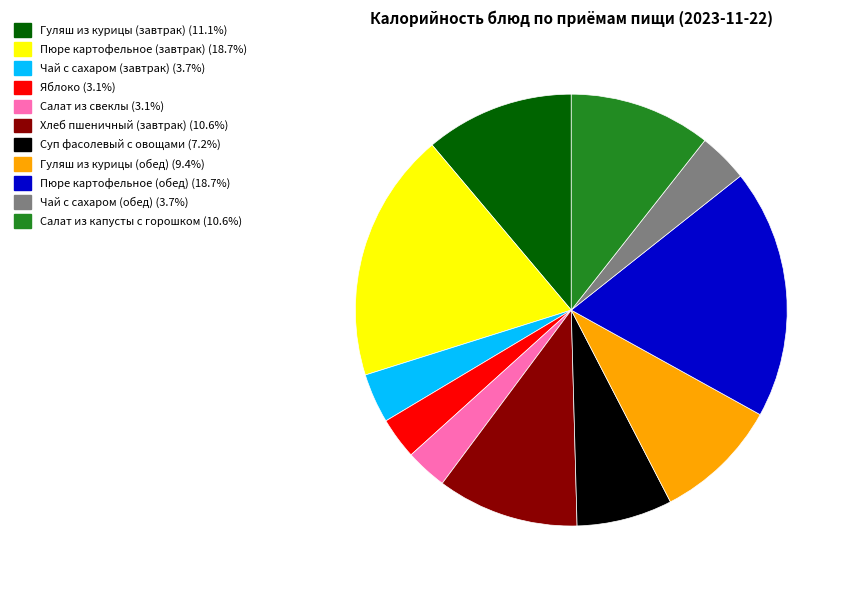

Is there any slice that represents more than half of the pie?

No